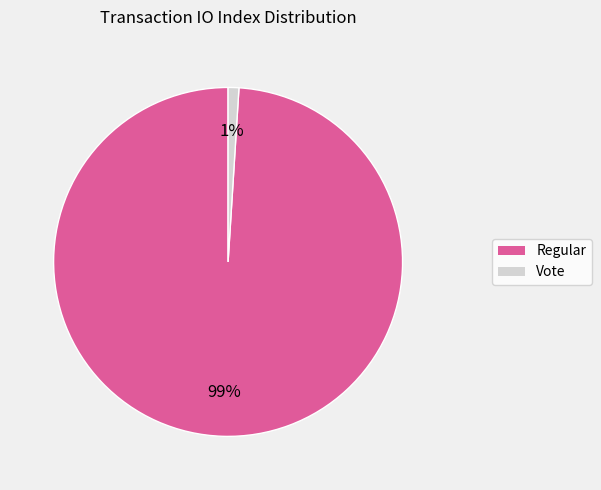

Is there a majority slice in this chart?

Yes